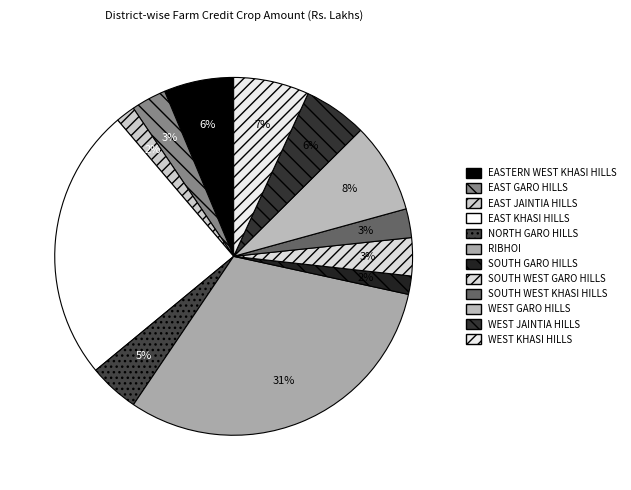

Combined, what portion of the pie is WEST GARO HILLS and SOUTH GARO HILLS?

9.8%